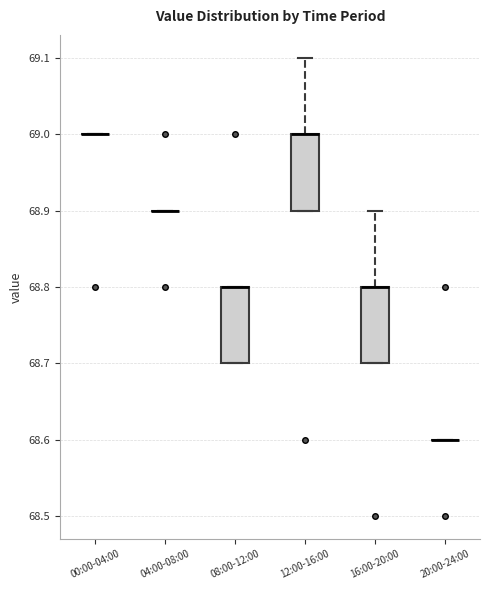

Where does the upper whisker of the box for 12:00-16:00 end on the y-axis? The values are not printed on the chart, so give them approximately, as read against the axis.

69.1